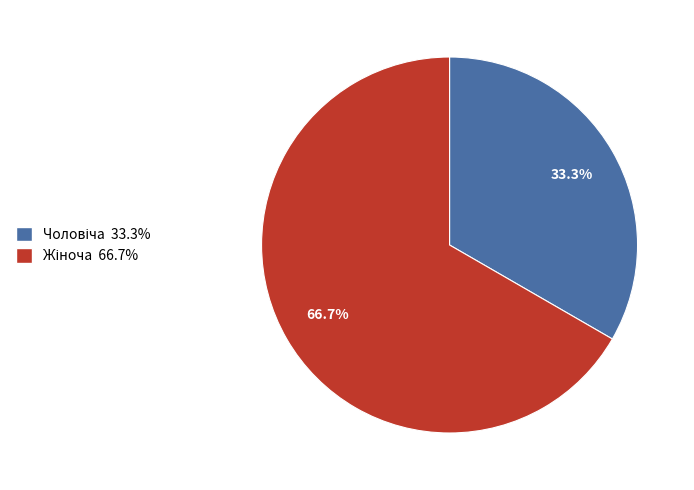

Is there a majority slice in this chart?

Yes